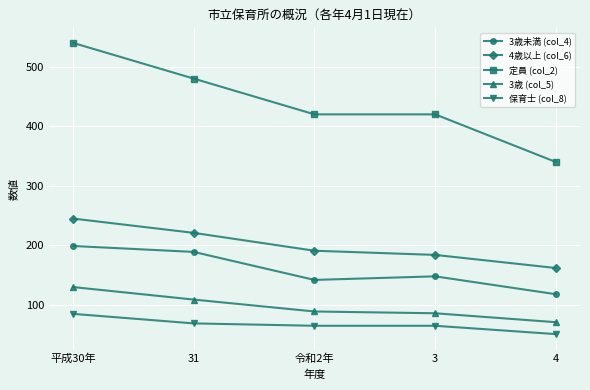

Reading left to right, transcribe all the data shown in this chart.

3歳未満 (col_4): 199	189	142	148	118
4歳以上 (col_6): 245	221	191	184	162
定員 (col_2): 540	480	420	420	340
3歳 (col_5): 130	109	89	86	71
保育士 (col_8): 85	69	65	65	51